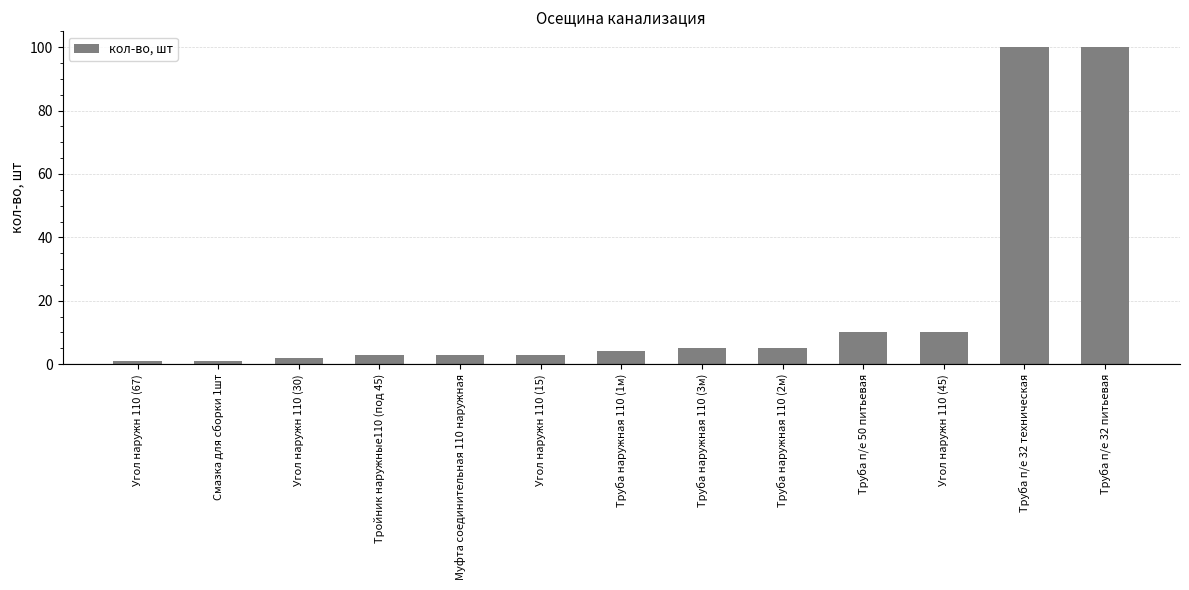

What is the change in value from Труба наружная 110 (2м) to Труба п/е 50 питьевая?

+5